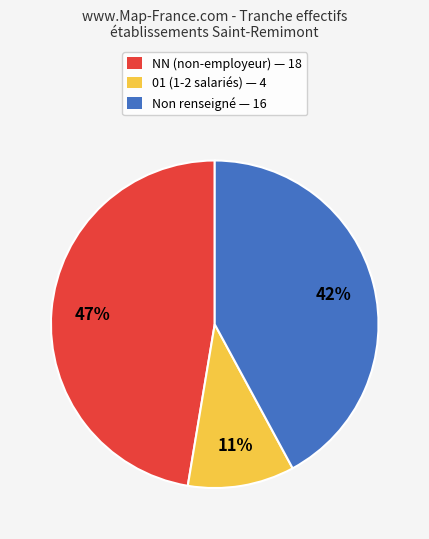

Rank the categories by value from lowest to highest.

01 (1-2 salariés) — 4, Non renseigné — 16, NN (non-employeur) — 18